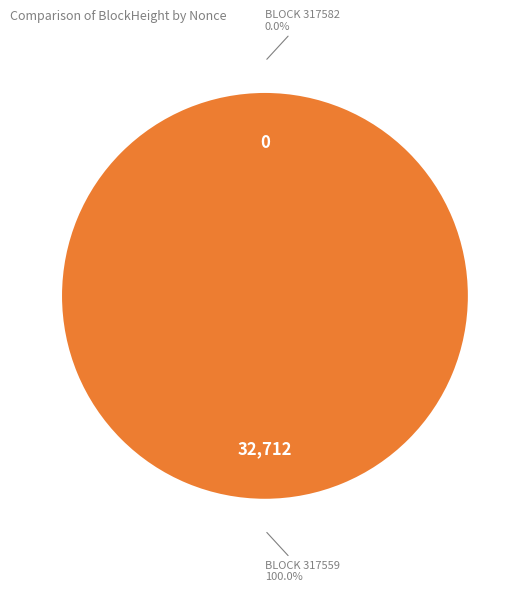

To the nearest percent, what portion does 317559 represent?

100%